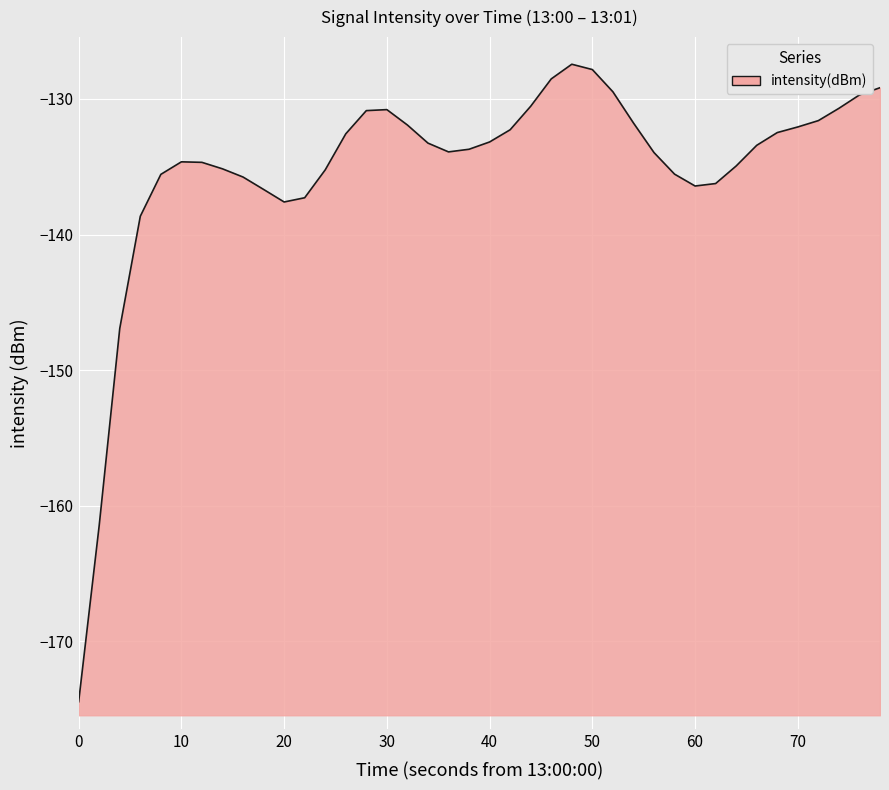

What is the greatest value displayed?

-127.4